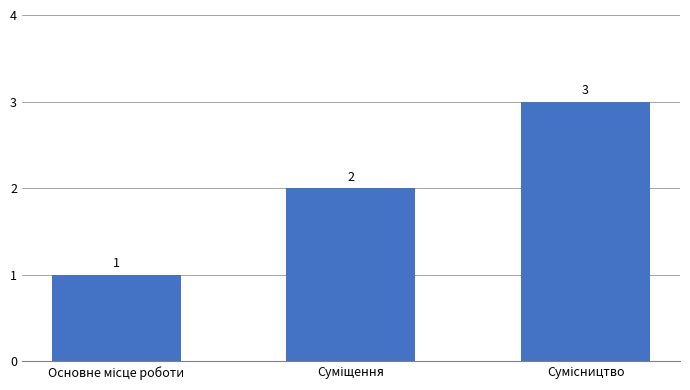

Does the chart contain stacked bars?

No